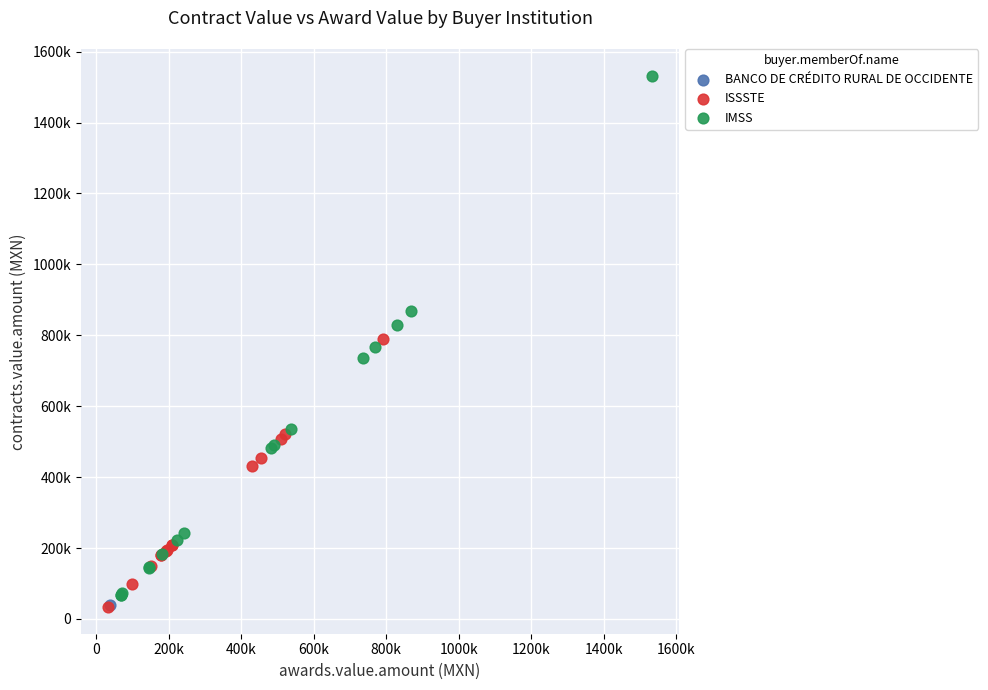

Which series reaches the maximum Y coordinate?

IMSS